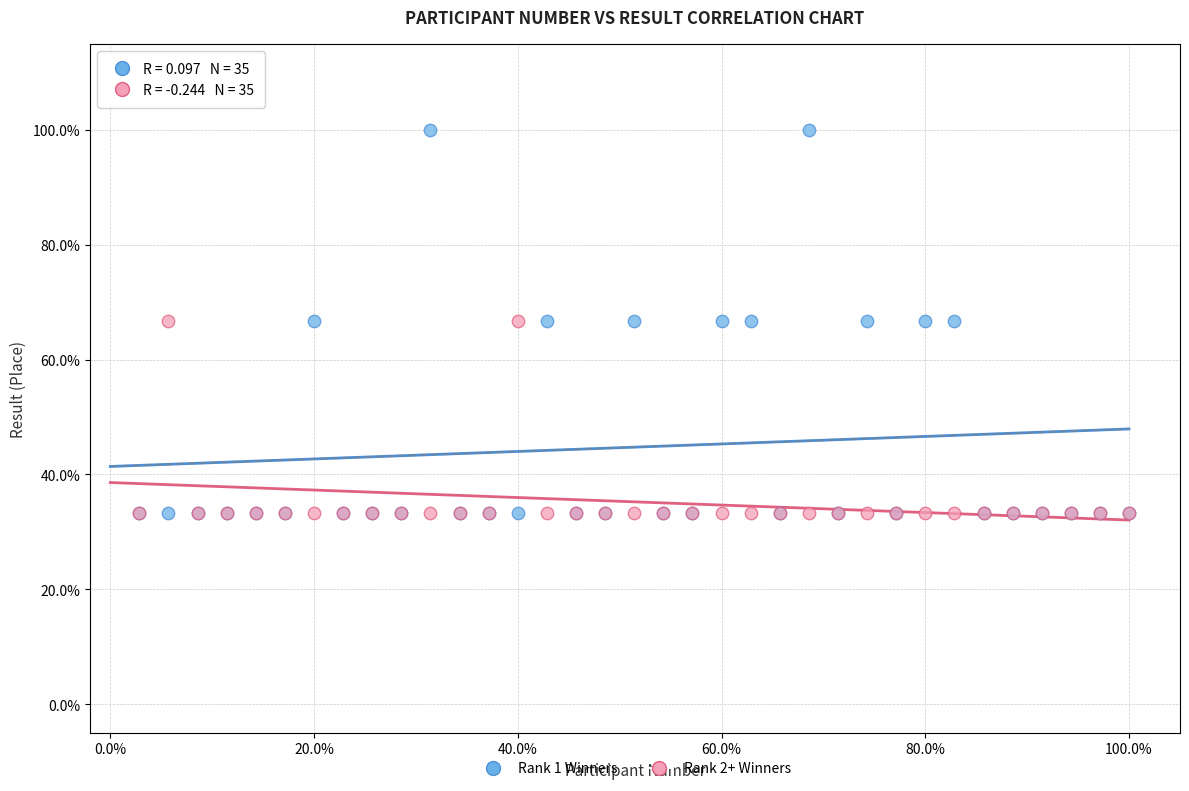

Which series has the widest spread of Y values?

Rank 1 Winners